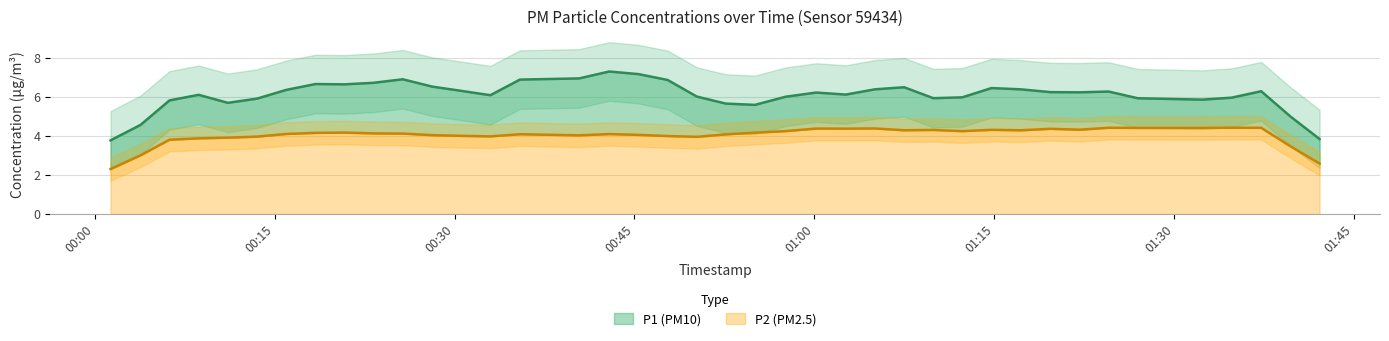

Where is P2 nearest to the value 4?

2022-08-21T00:11:06